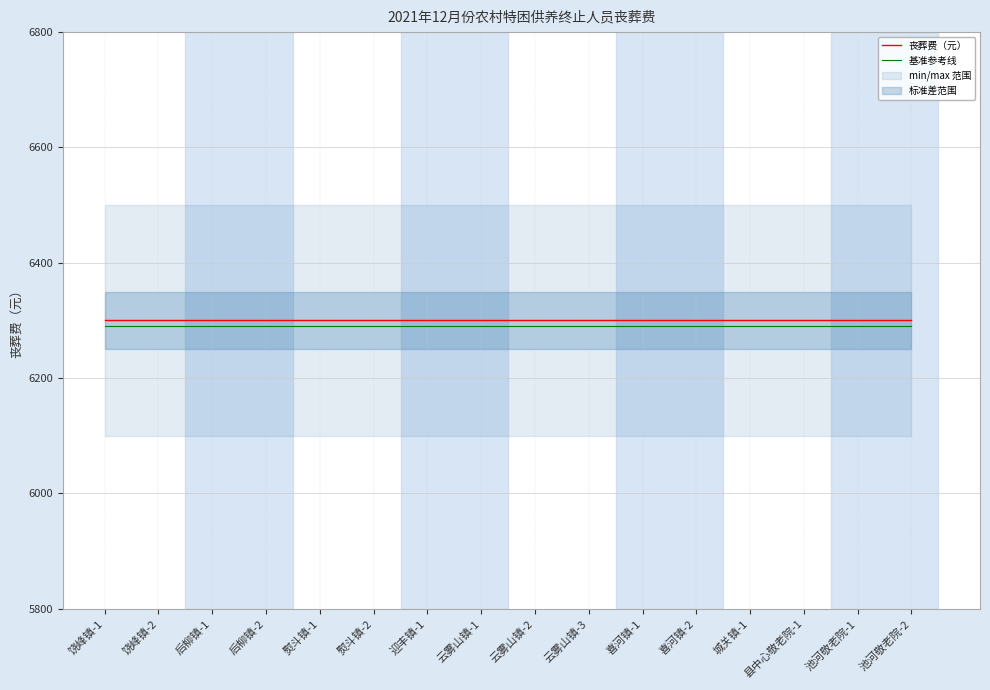

Which label corresponds to the smallest value in the chart?

饶峰镇-1